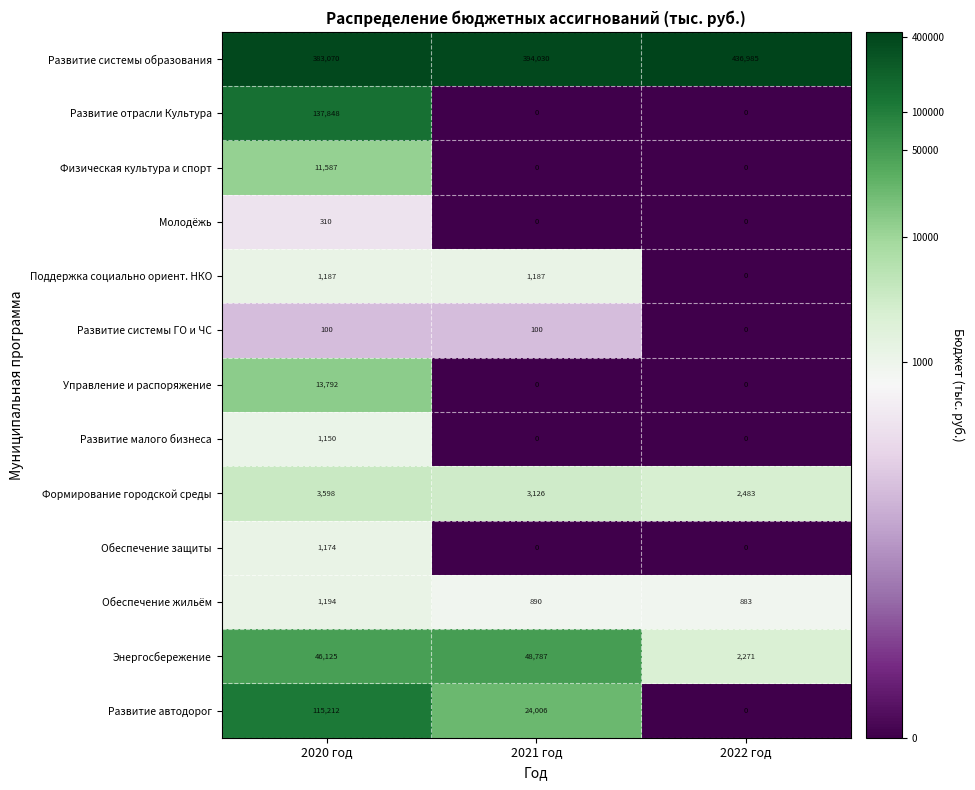

Rank the series by their maximum value, from lowest to highest.

Развитие системы ГО и ЧС, Молодёжь, Развитие малого бизнеса, Обеспечение защиты, Поддержка социально ориент. НКО, Обеспечение жильём, Формирование городской среды, Физическая культура и спорт, Управление и распоряжение, Энергосбережение, Развитие автодорог, Развитие отрасли Культура, Развитие системы образования